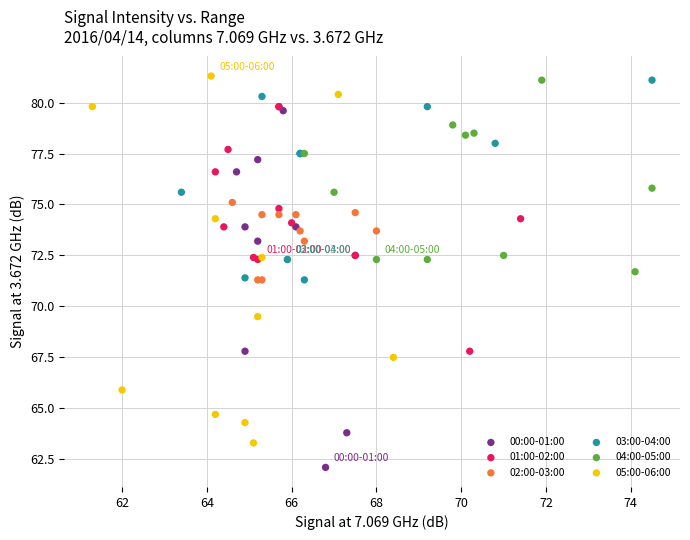

What are all the series names shown in the legend?

00:00-01:00, 01:00-02:00, 02:00-03:00, 03:00-04:00, 04:00-05:00, 05:00-06:00